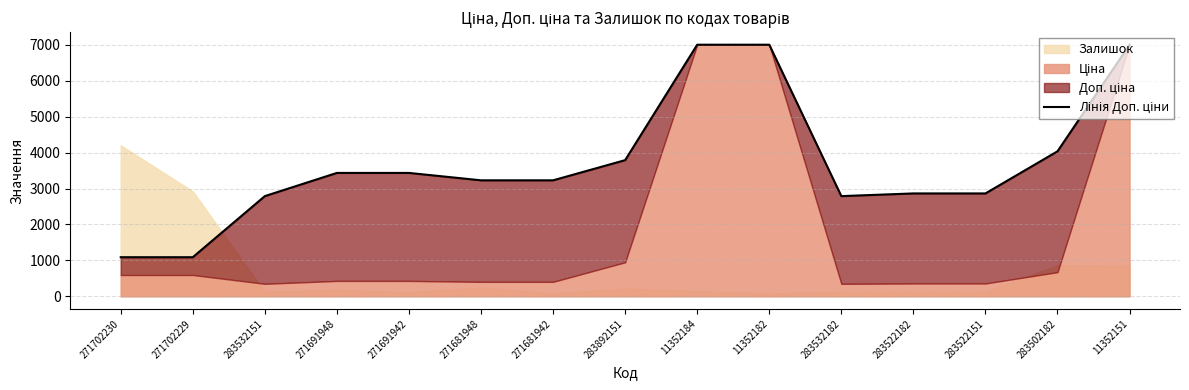

What is the label of the 13th point from the right?

283532151